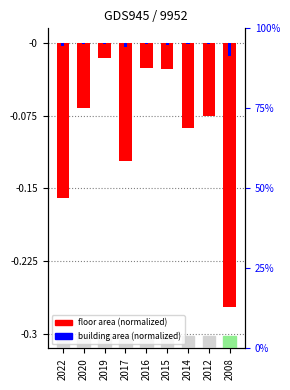

What is the sum of the floor area (normalized) values at 2015 and 2016?

-0.2